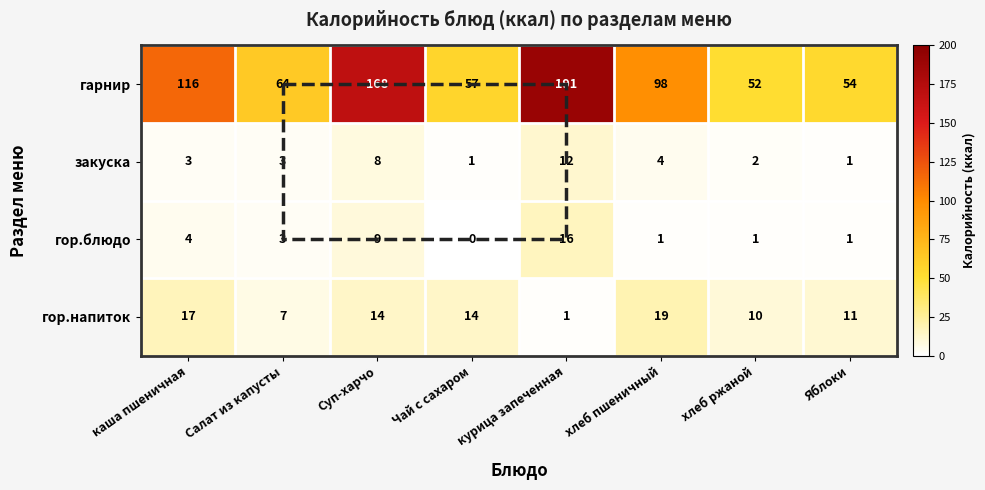

Count the number of data series in this chart.

4